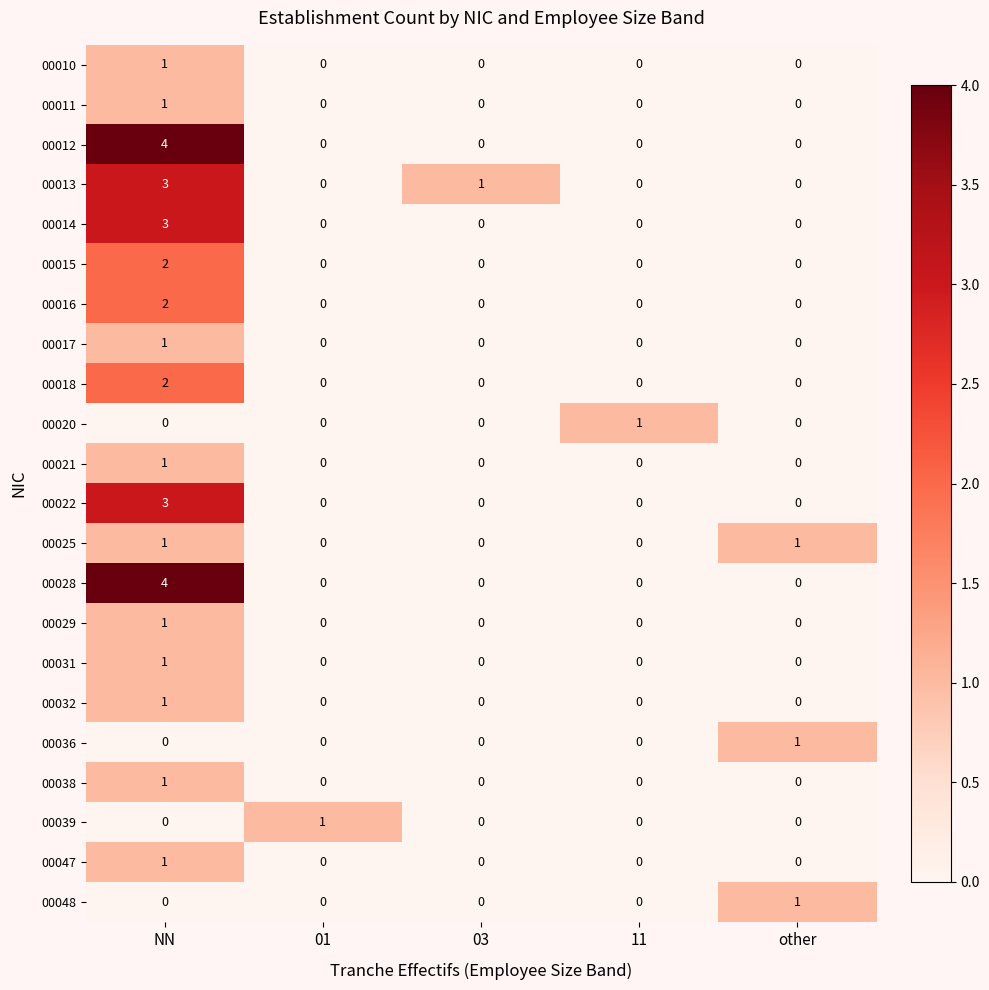

At which label is 00013 closest to 1?

03